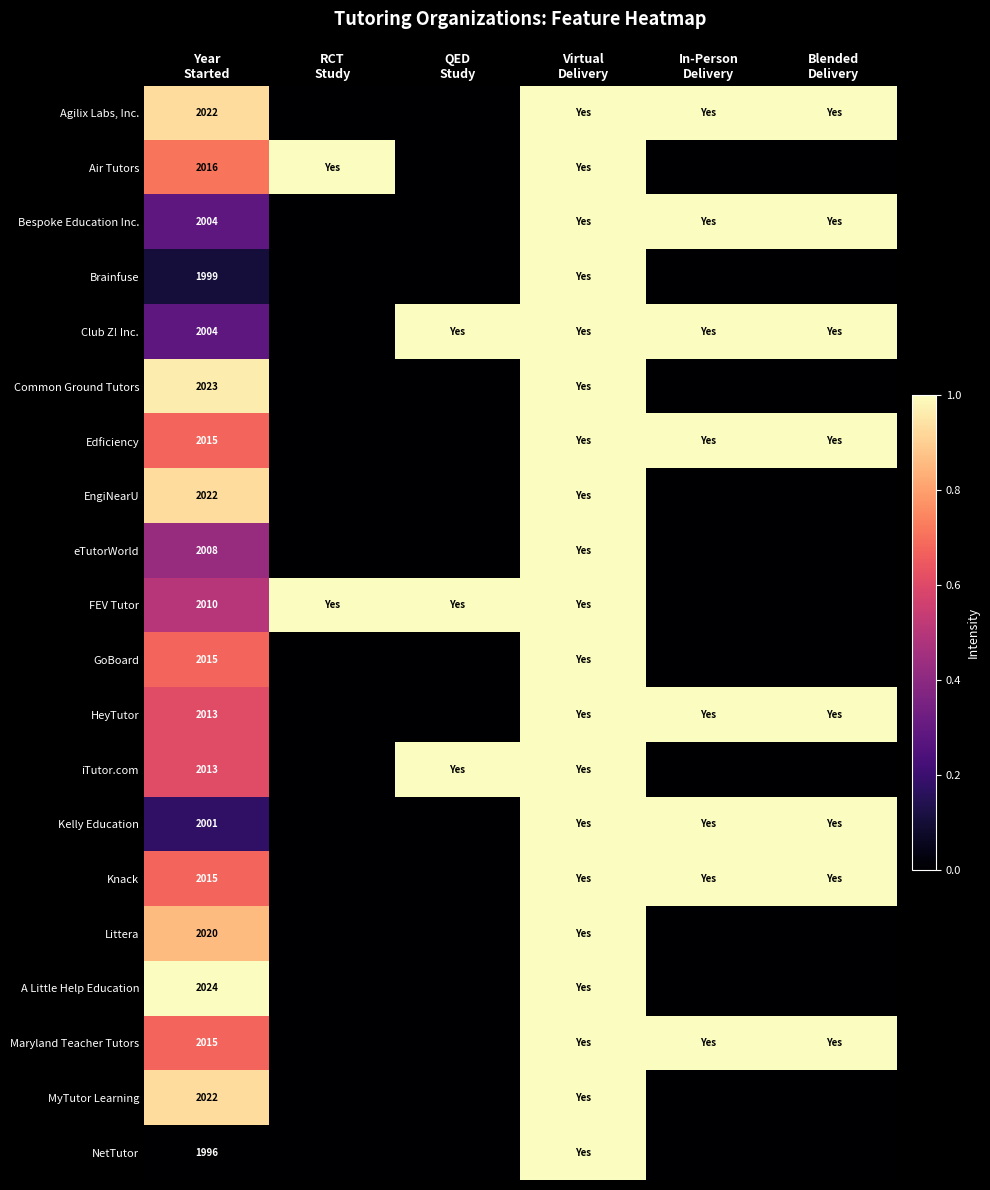

Is it true that iTutor.com equals 1.5 at Virtual Delivery?

False